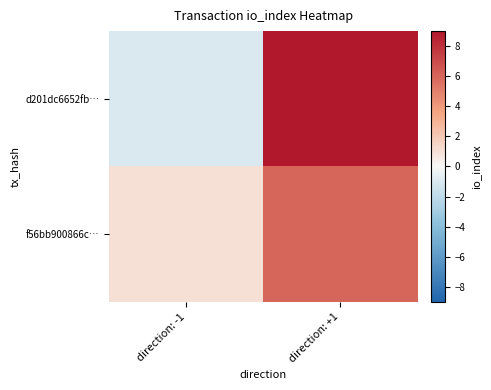

At which category is the sum across all series the highest?

direction: +1